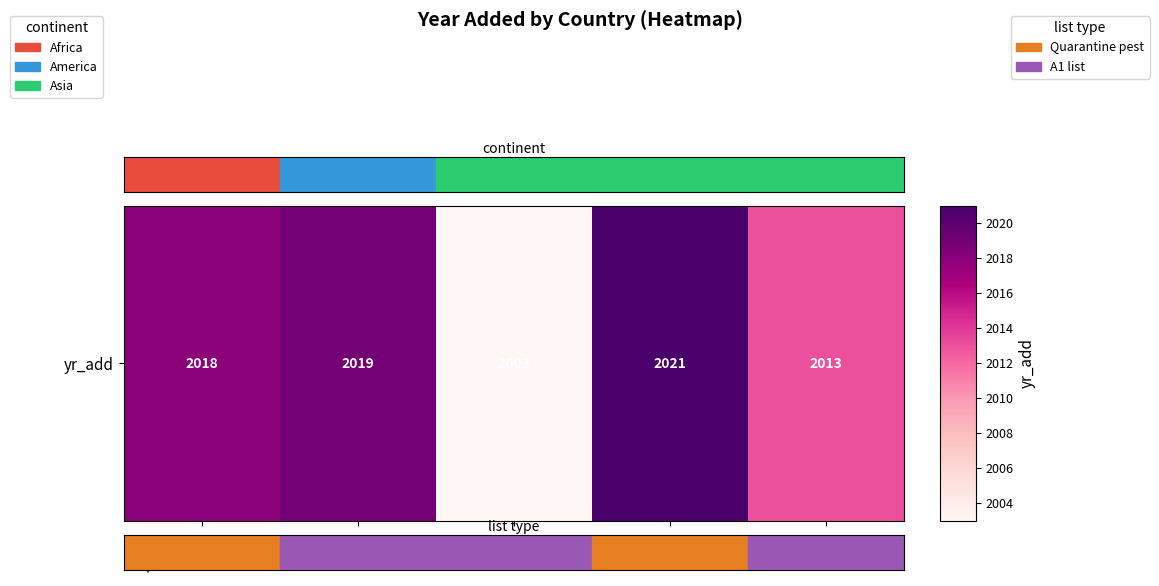

The value at Morocco is 2018. True or false?

True